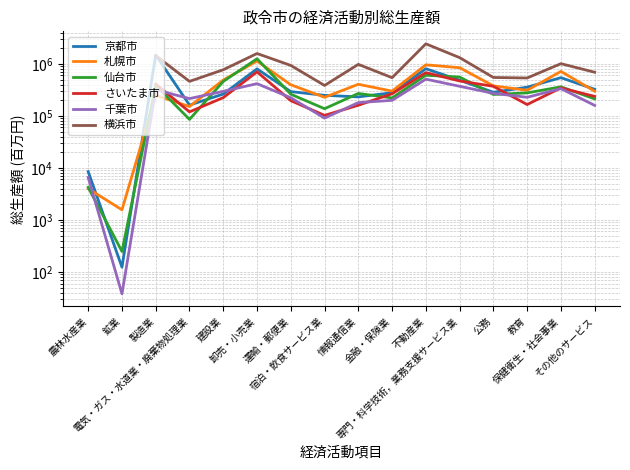

What position from the right is 情報通信業?

8